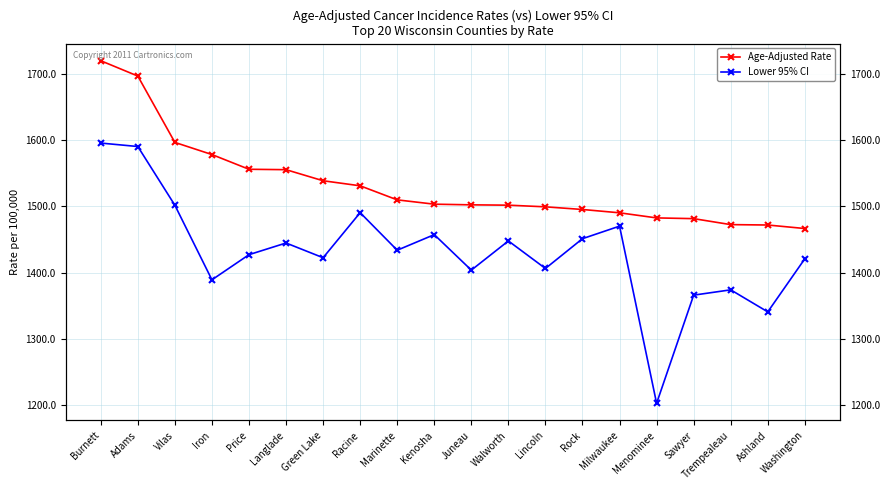

List the labels in order of Lower 95% CI value, smallest first.

Menominee, Ashland, Sawyer, Trempealeau, Iron, Juneau, Lincoln, Washington, Green Lake, Price, Marinette, Langlade, Walworth, Rock, Kenosha, Milwaukee, Racine, Vilas, Adams, Burnett